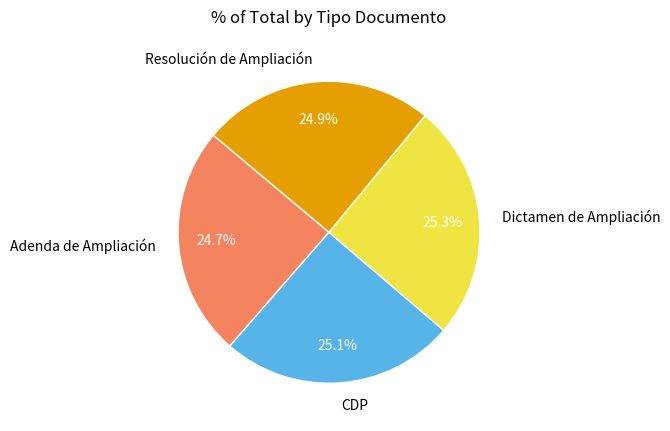

What percentage is NOT represented by Adenda de Ampliación?

75.3%